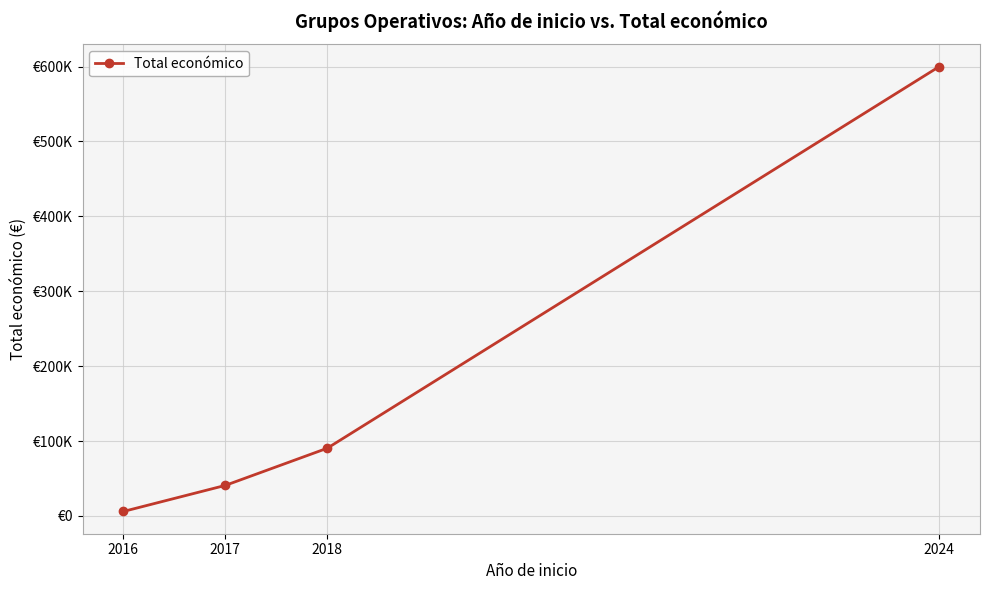

Rank the categories by value from lowest to highest.

2016, 2017, 2018, 2024